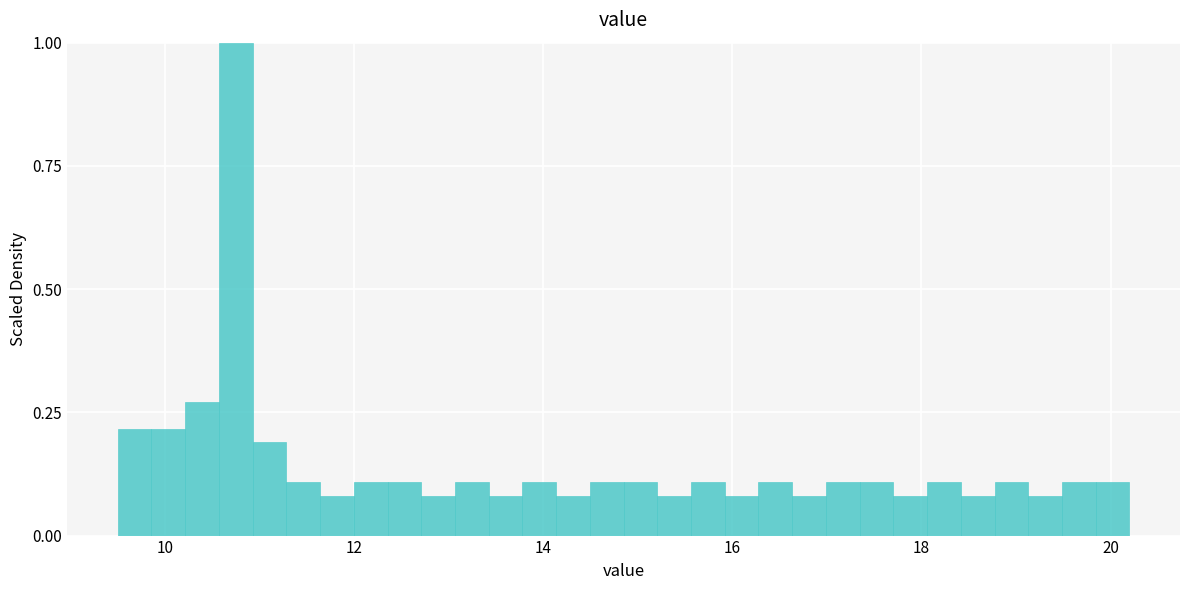

Read against the x-axis, roughly where is the centre of the tallest bar?

10.8